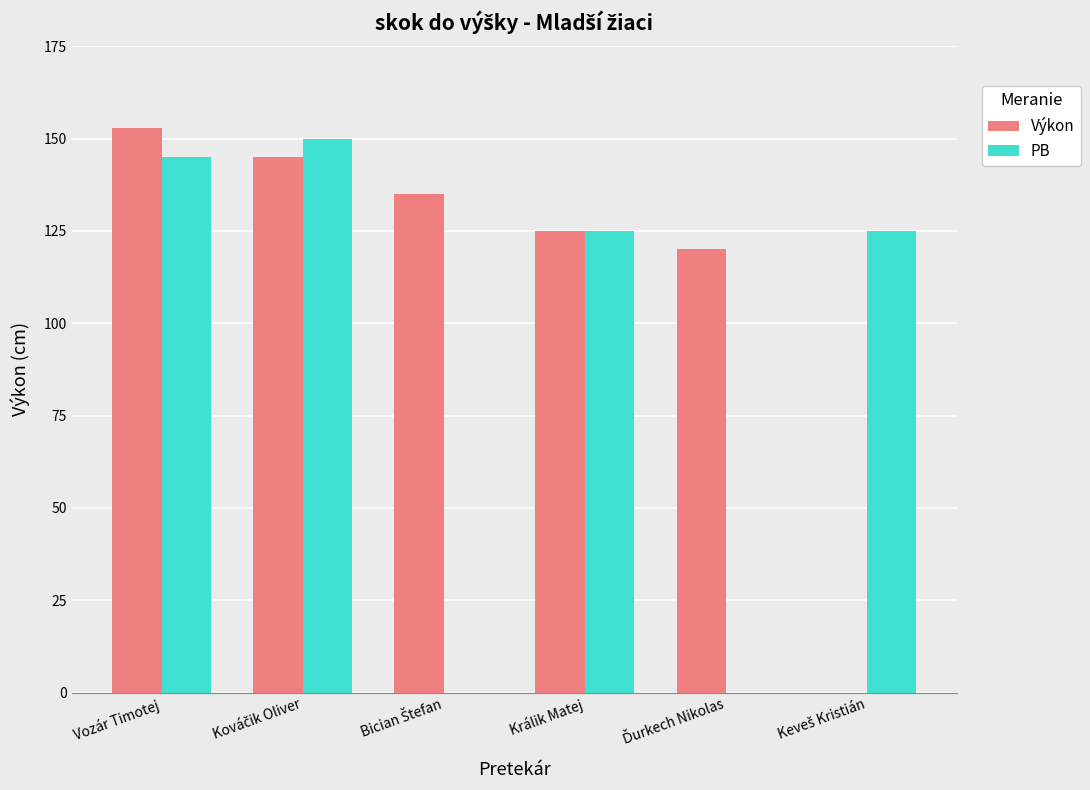

True or false: Výkon has a value of 125 at Králik Matej.

True